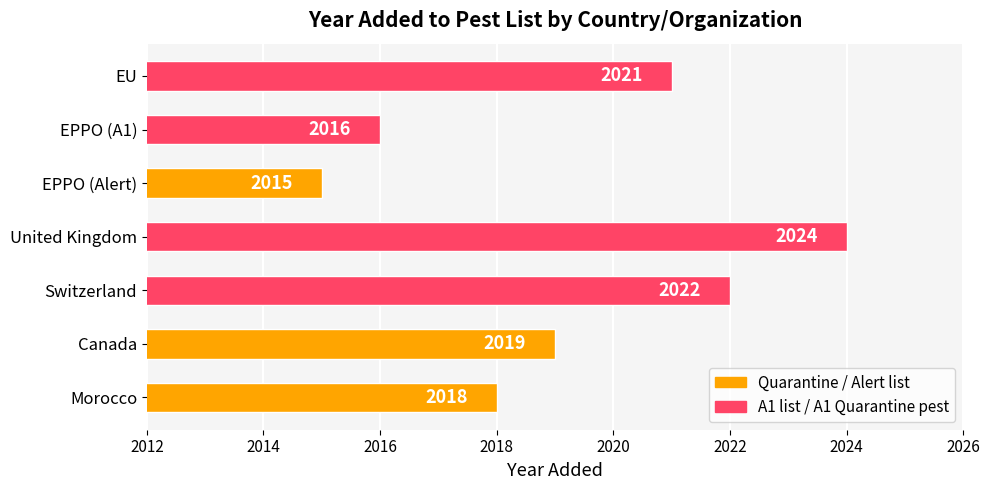

Where is the data nearest to the value 2019?

Canada